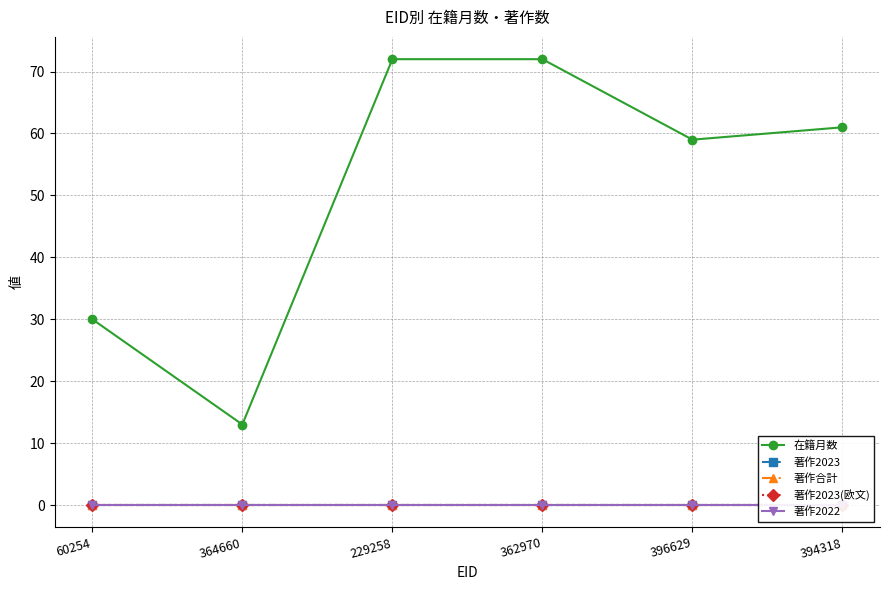

True or false: 著作合計 and 在籍月数 intersect in this chart.

False